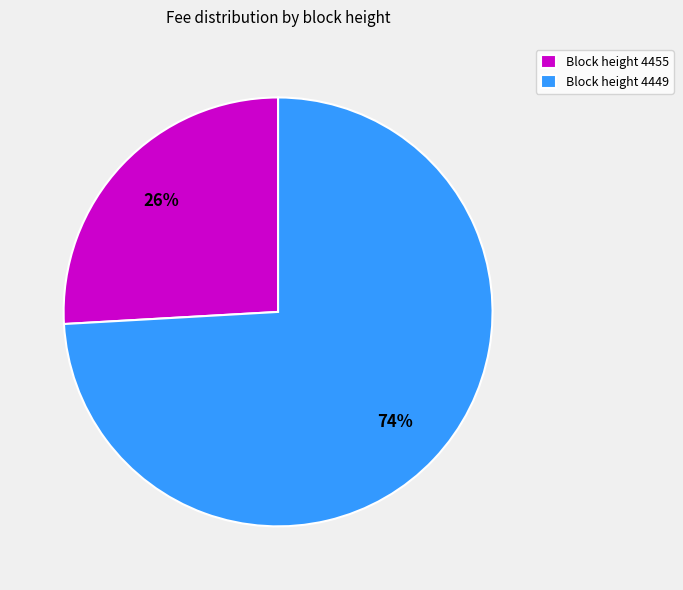

Which has a higher value, Block height 4449 or Block height 4455?

Block height 4449